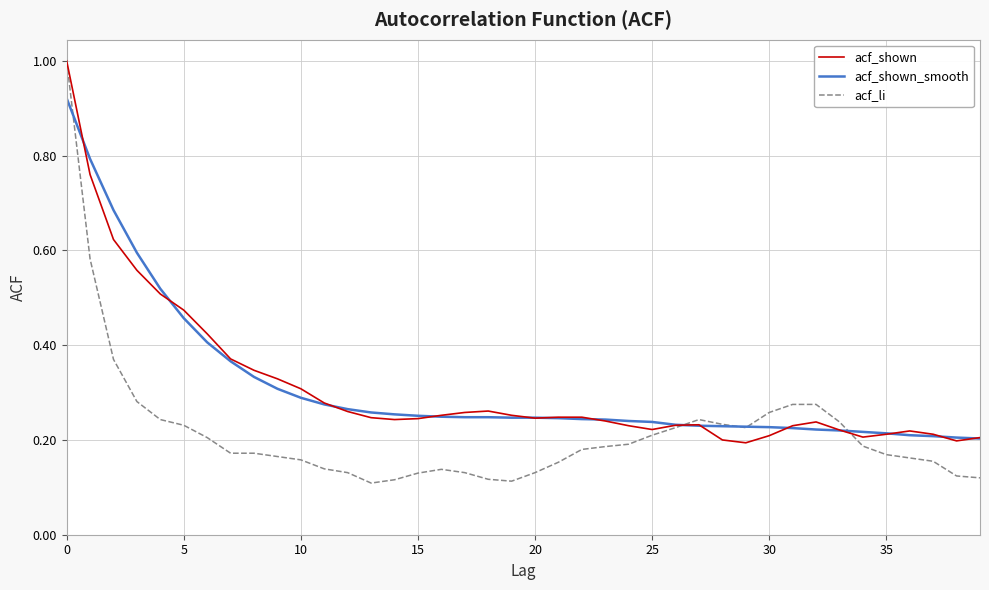

What is the maximum value shown in the chart?

1.0